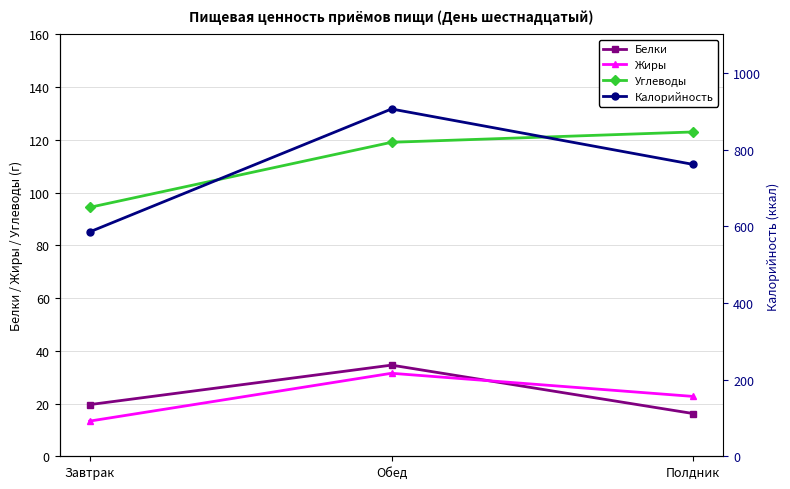

True or false: Углеводы has a value of 94.4 at Завтрак.

True